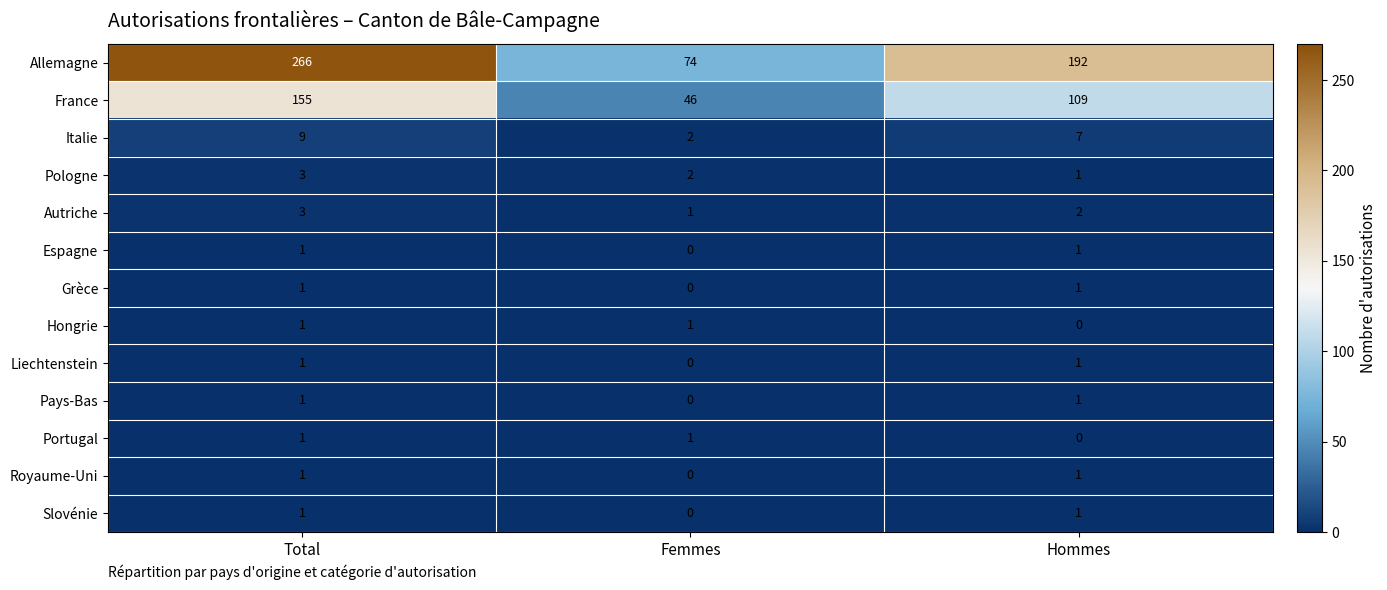

What is the maximum value shown in the chart?

266